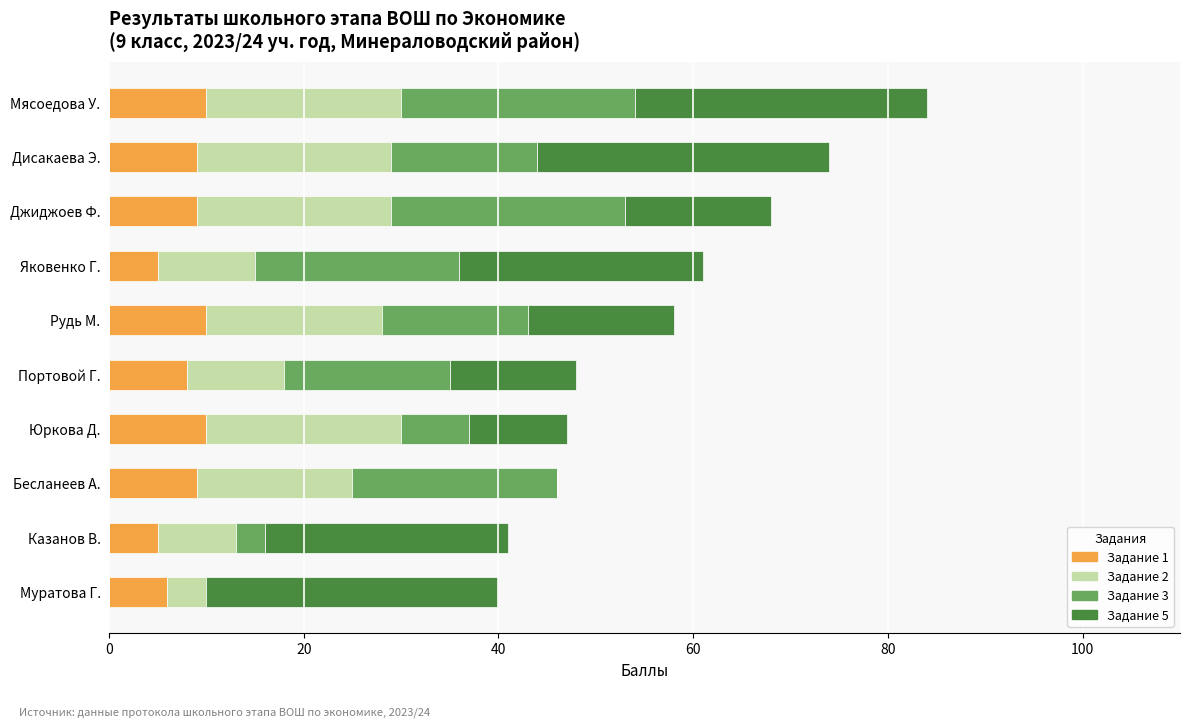

At which category is the sum across all series the highest?

Мясоедова У.